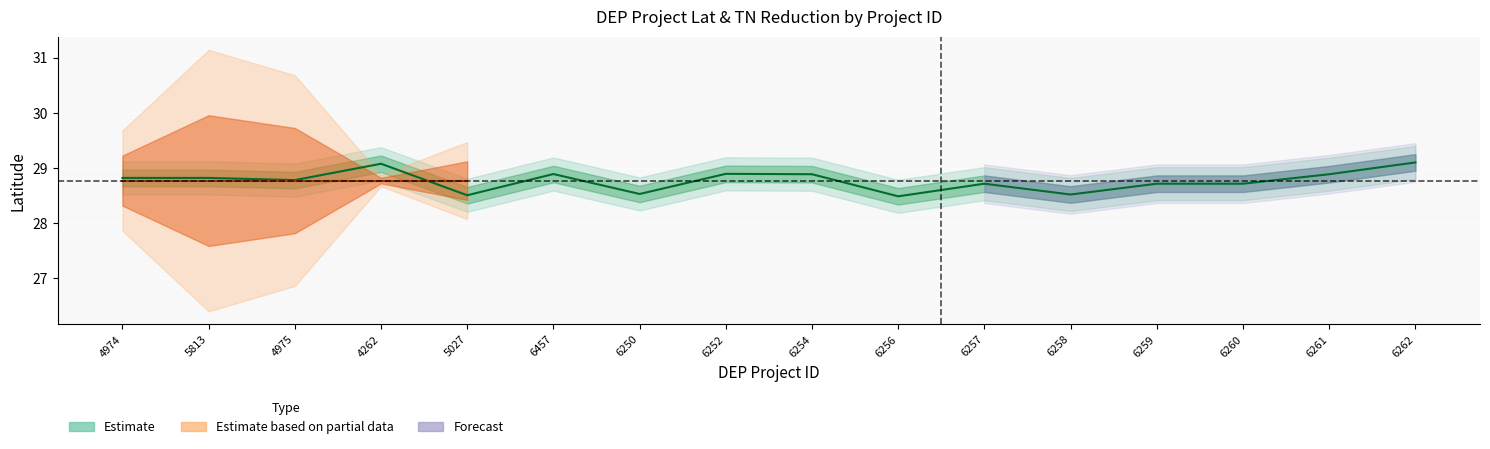

How many lines are shown in the chart?

1